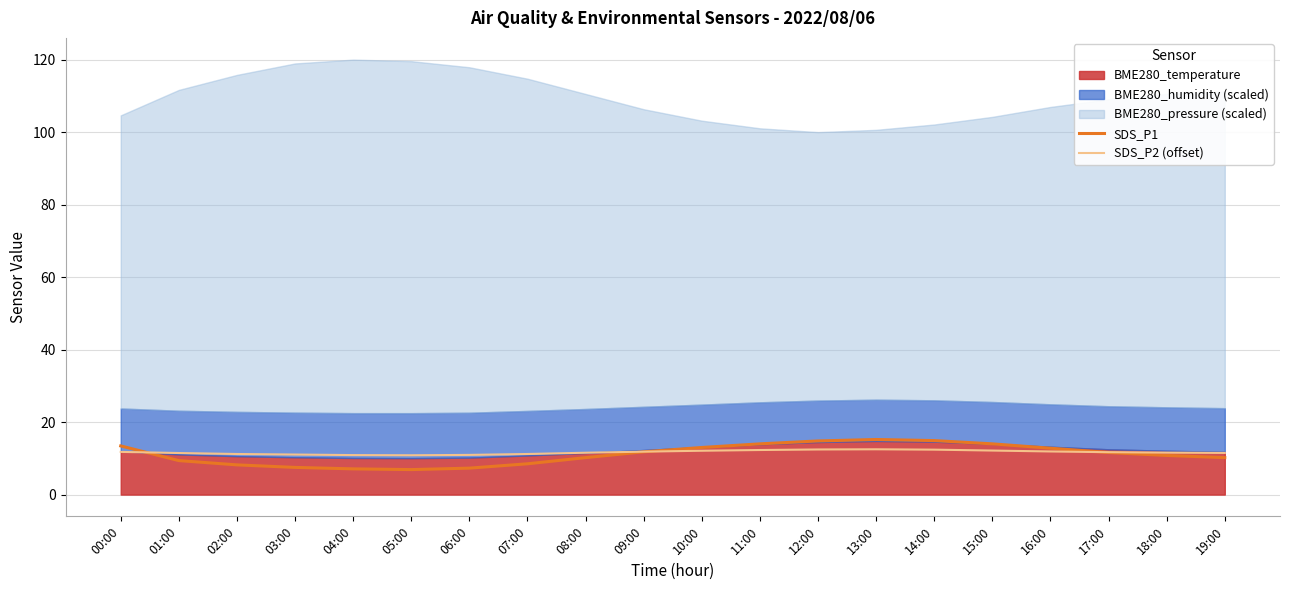

At which category is the sum across all series the highest?

13:00